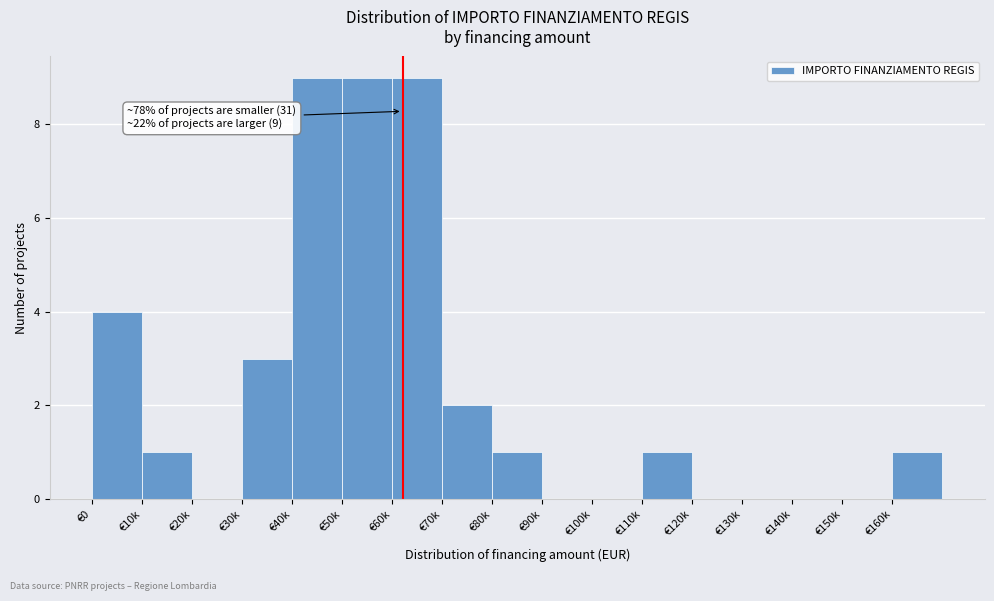

Reading left to right, list all the values displayed in this chart.

€0=4	€10k=1	€20k=0	€30k=3	€40k=9	€50k=9	€60k=9	€70k=2	€80k=1	€90k=0	€100k=0	€110k=1	€120k=0	€130k=0	€140k=0	€150k=0	€160k=1